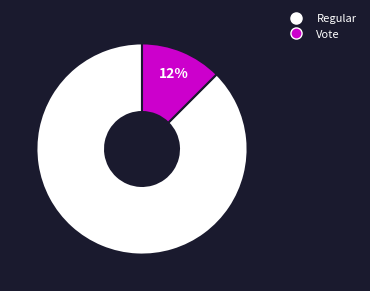

The Regular slice represents 99% of the pie. True or false?

False